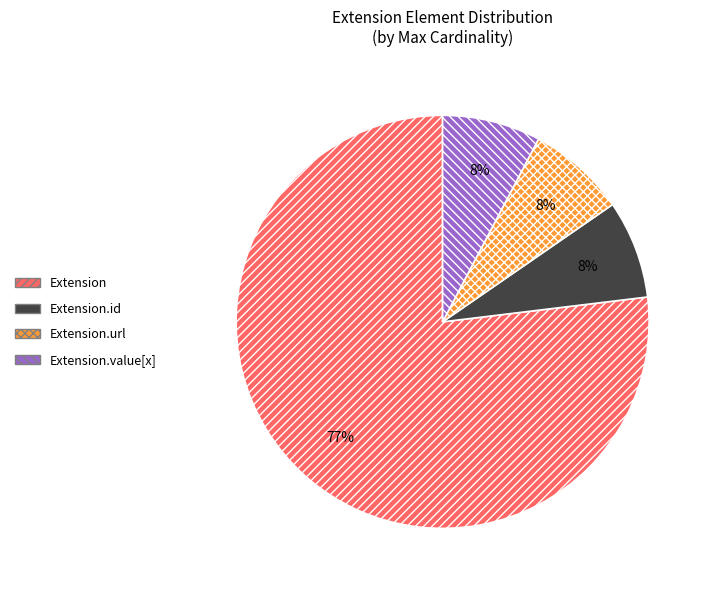

True or false: Extension.url accounts for 8% of the total.

True